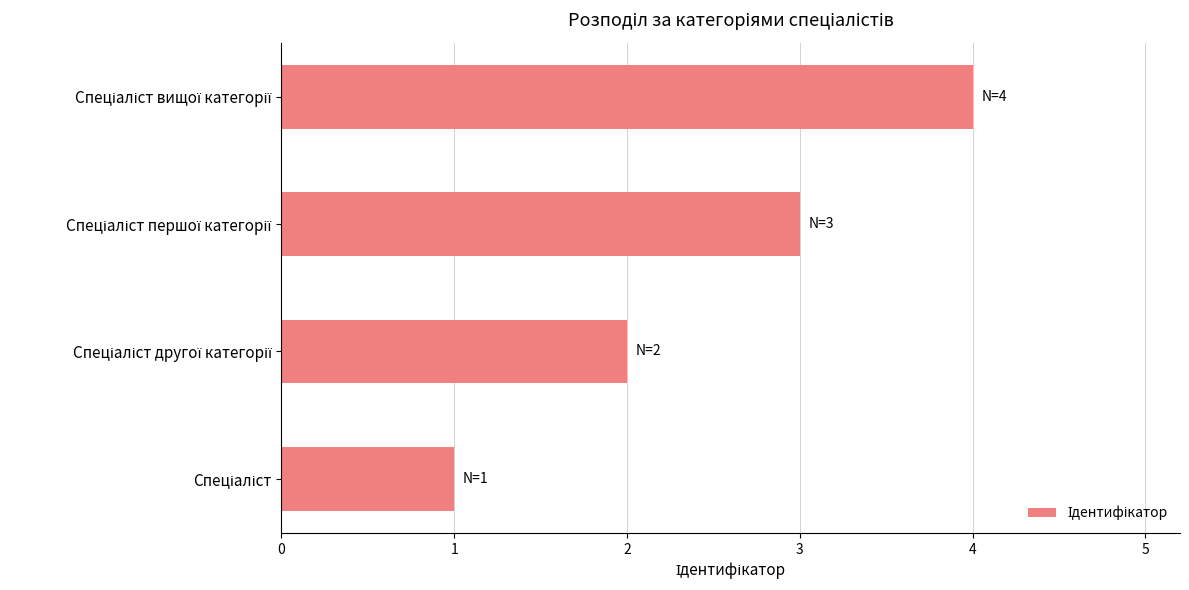

Count the number of data series in this chart.

1